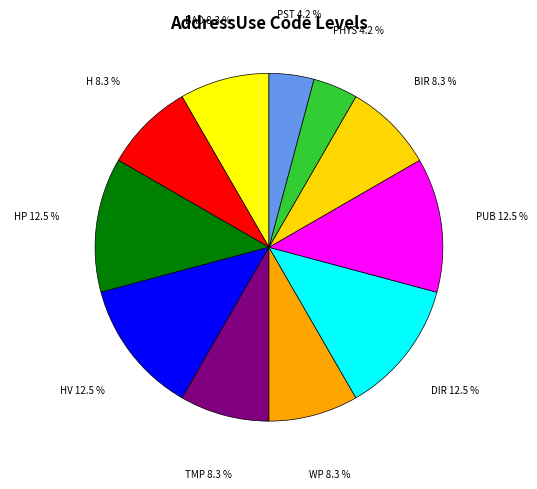

Approximately how many times larger is the value at PUB compared to TMP?

1.5